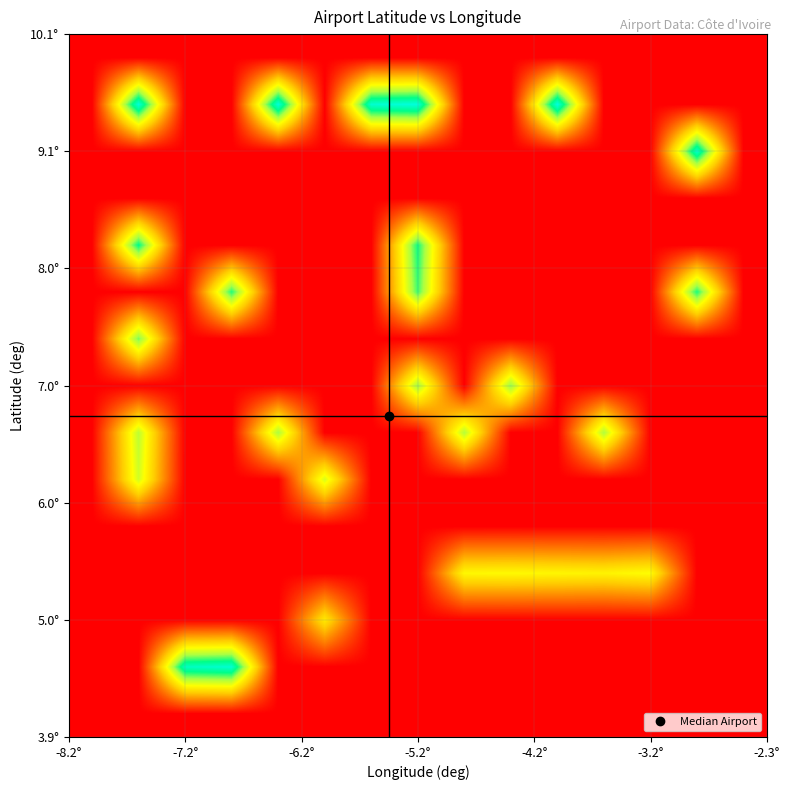

How many series are shown in this chart?

15